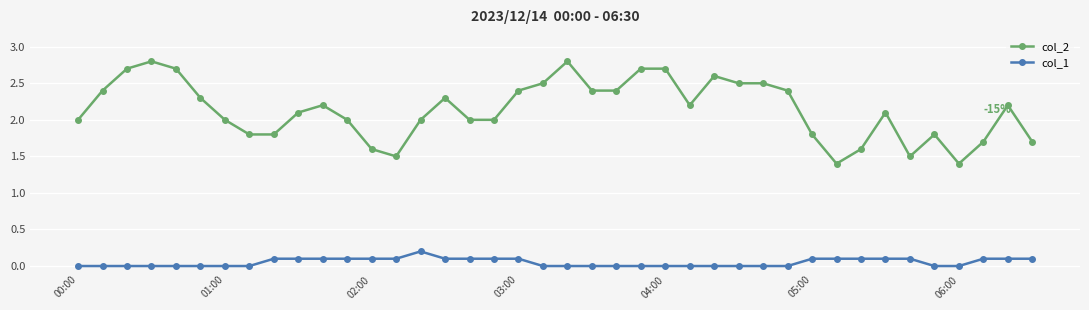

What is the value of the col_1 point at the 13th from the left?

0.1